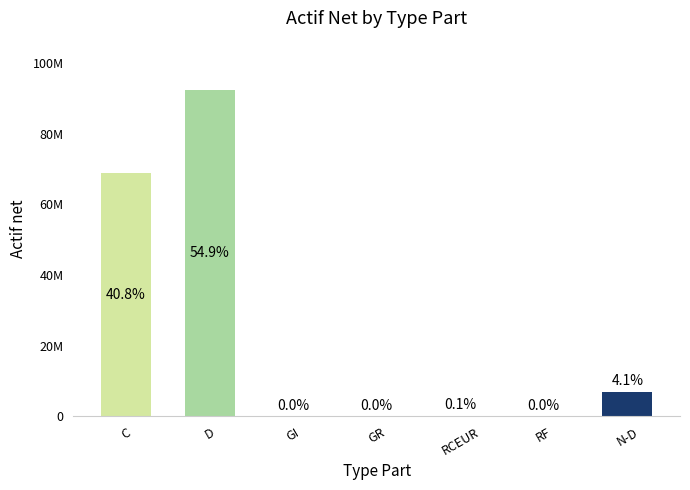

What is the change in value from GI to RCEUR?

+229936.4